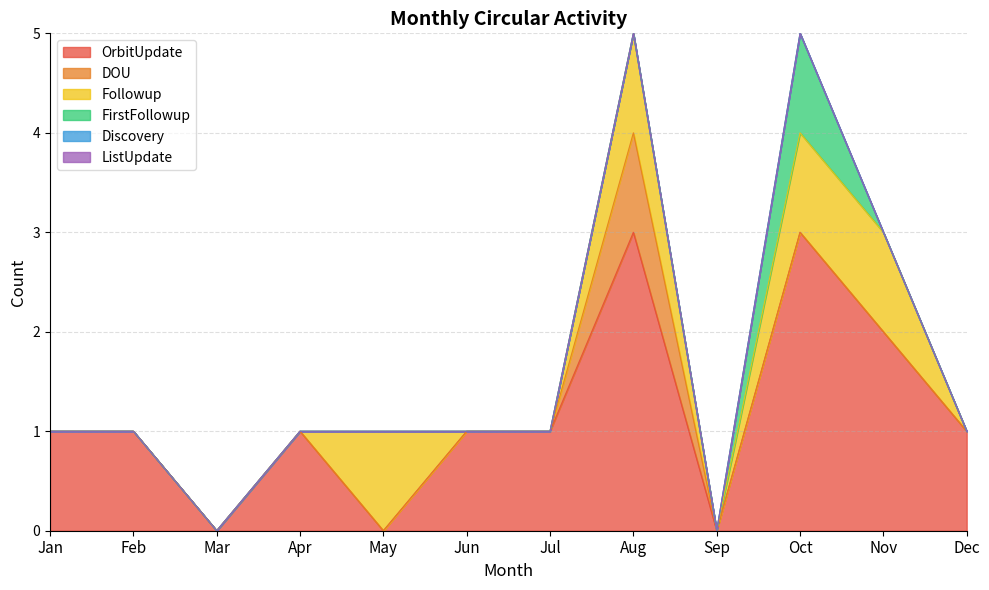

Reading left to right, transcribe all the data shown in this chart.

OrbitUpdate: 1	1	0	1	0	1	1	3	0	3	2	1
DOU: 0	0	0	0	0	0	0	1	0	0	0	0
Followup: 0	0	0	0	1	0	0	1	0	1	1	0
FirstFollowup: 0	0	0	0	0	0	0	0	0	1	0	0
Discovery: 0	0	0	0	0	0	0	0	0	0	0	0
ListUpdate: 0	0	0	0	0	0	0	0	0	0	0	0